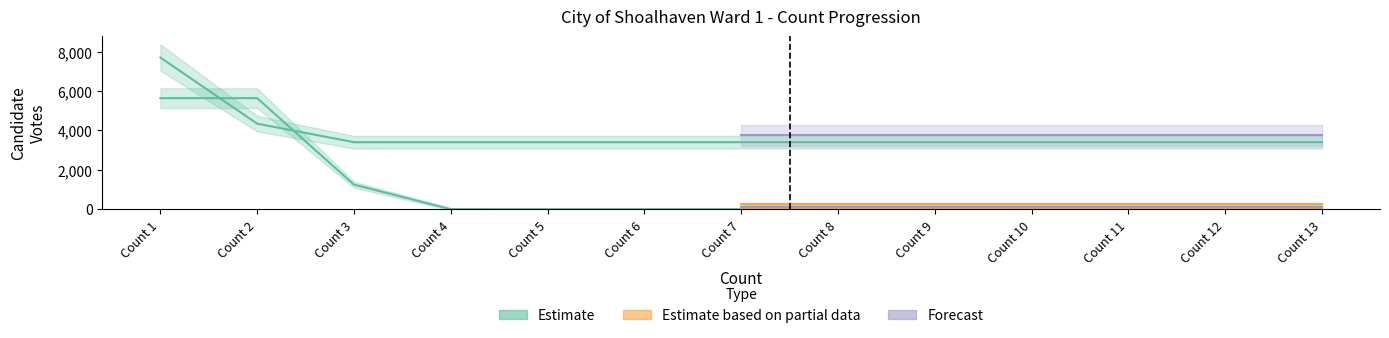

Between Count 2 and Count 11, which is larger?

Count 2